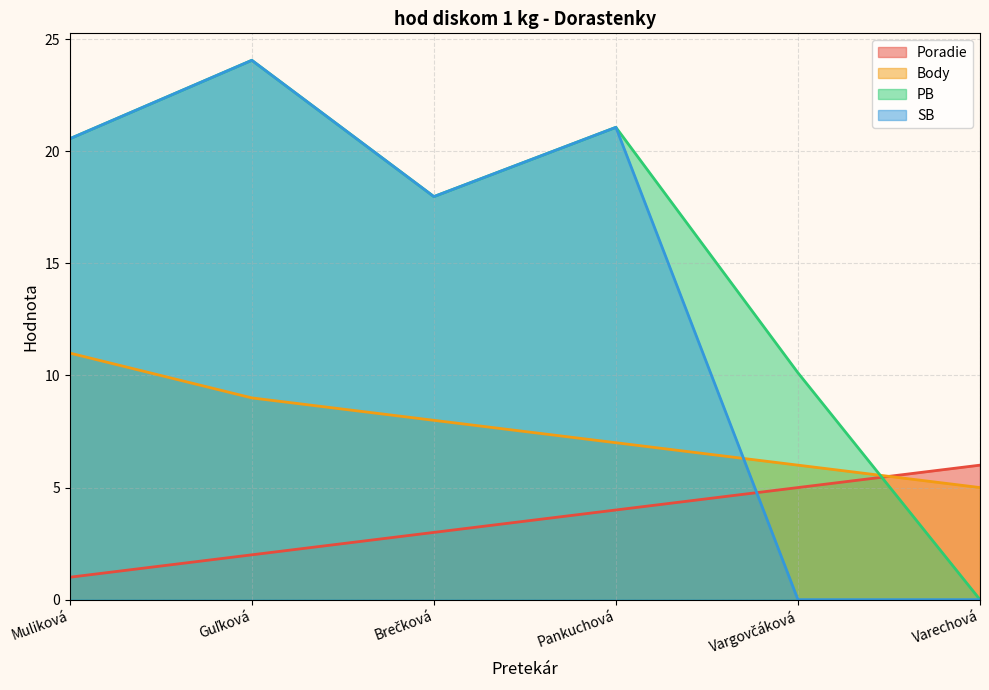

True or false: Body has more than 1 interior local peaks.

False